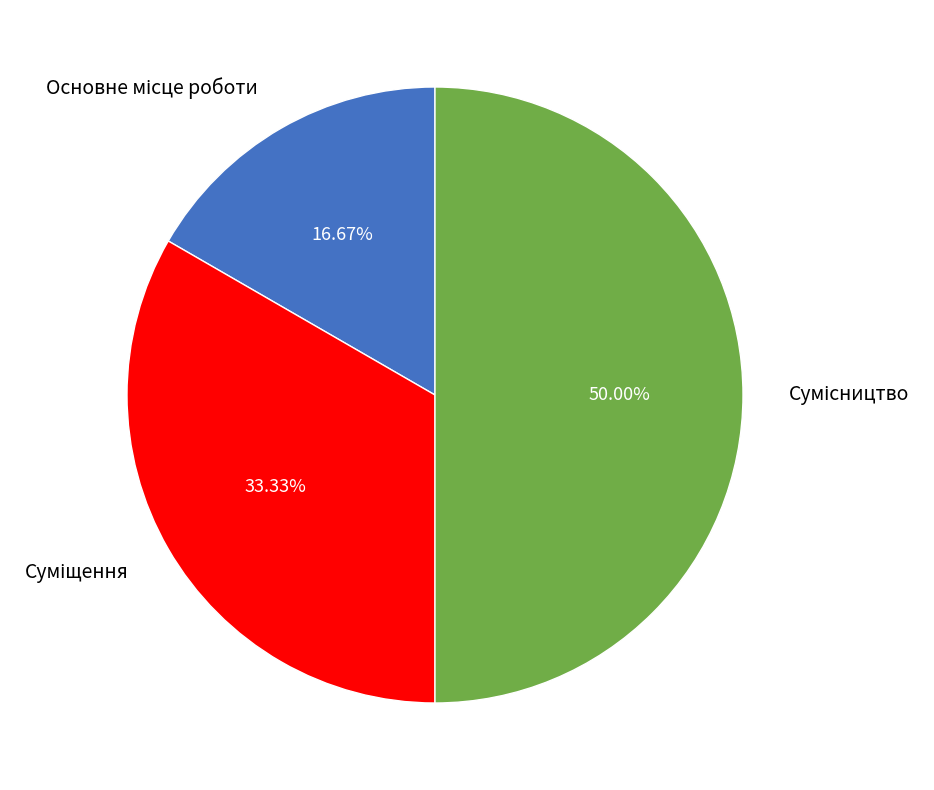

How many slices are in this pie chart?

3